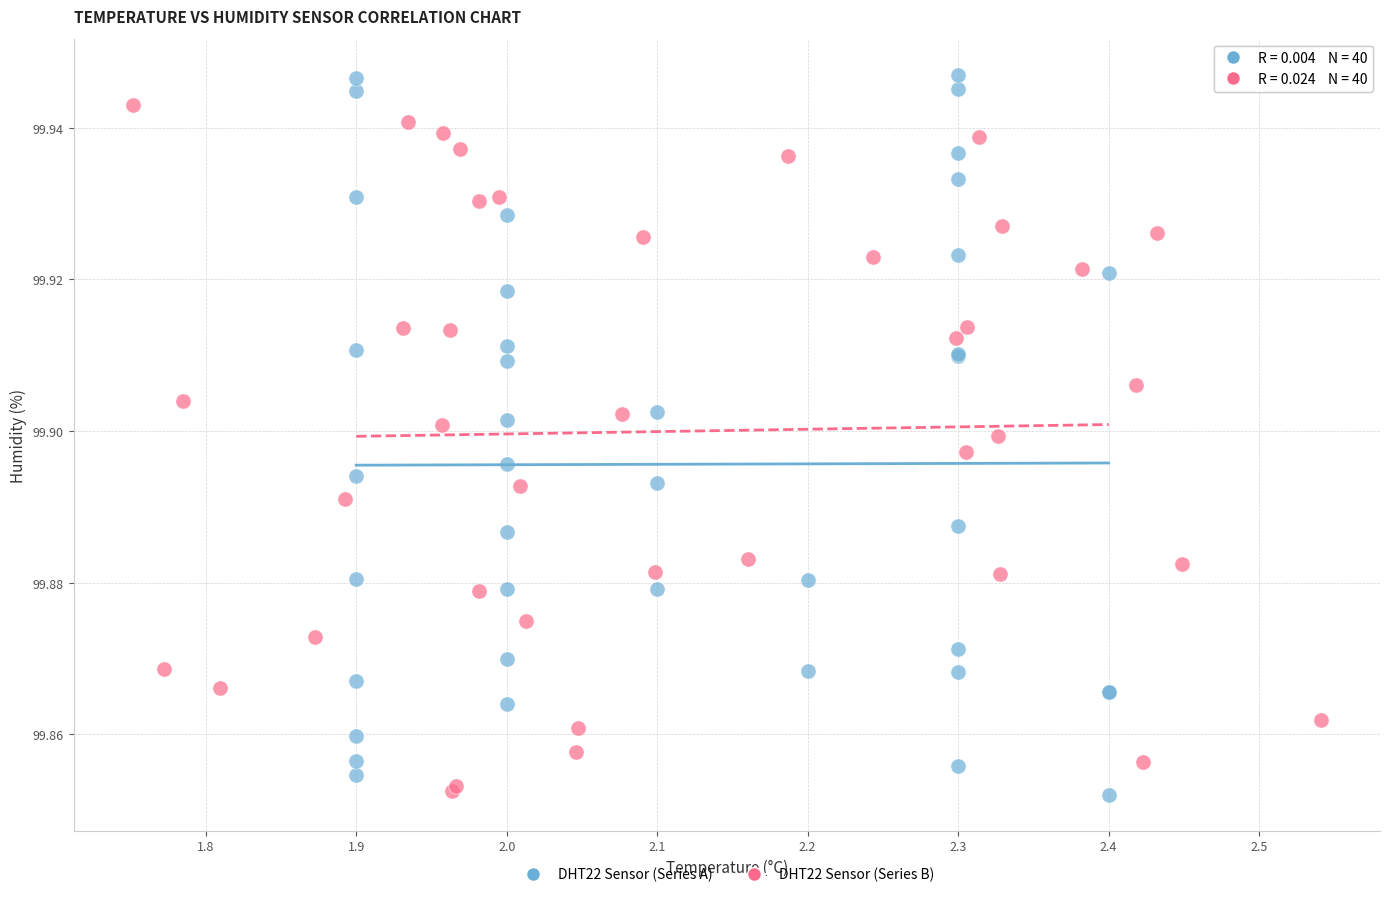

Which series contains the highest Y value?

DHT22 Sensor (Series A)